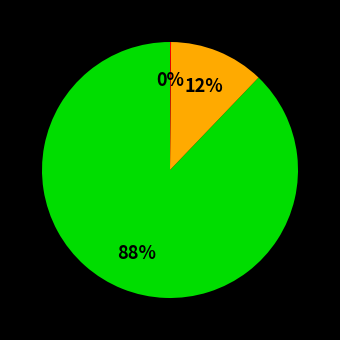

To the nearest percent, what is the difference between the largest and smallest slice percentages?

88%